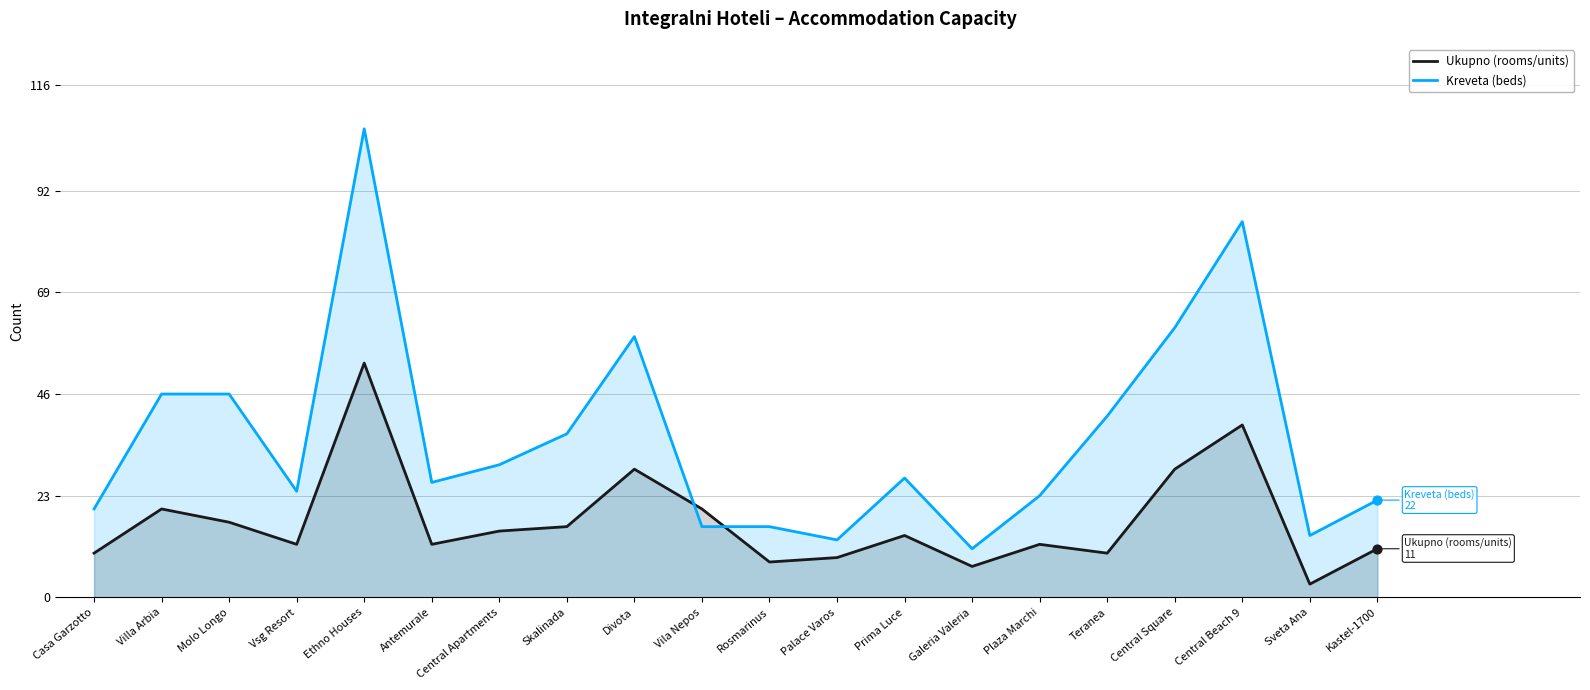

At how many categories does at least one series exceed 10?

20